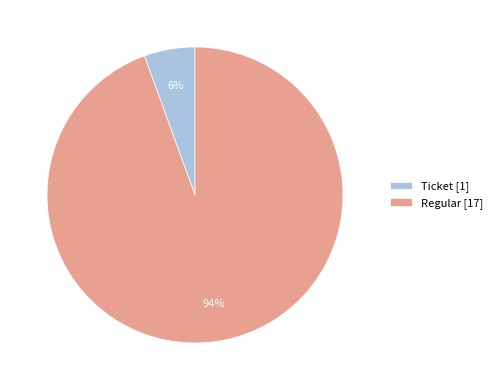

Does any single category account for the majority?

Yes